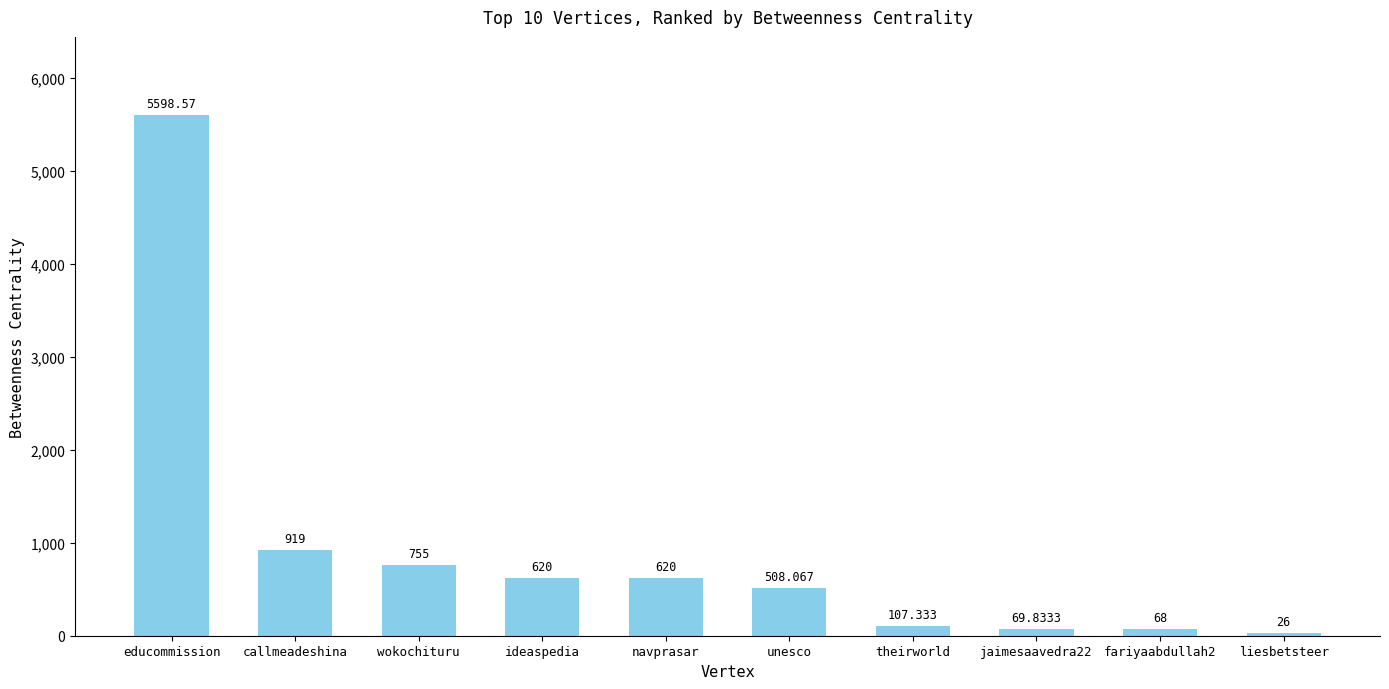

Between ideaspedia and unesco, which is larger?

ideaspedia